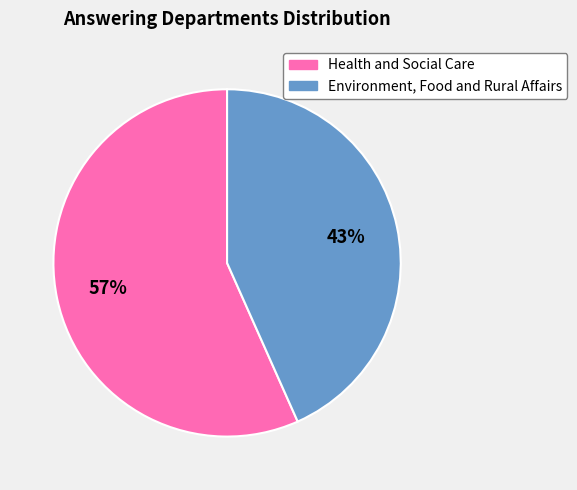

What percentage is the Environment, Food and Rural Affairs slice, to the nearest percent?

43%